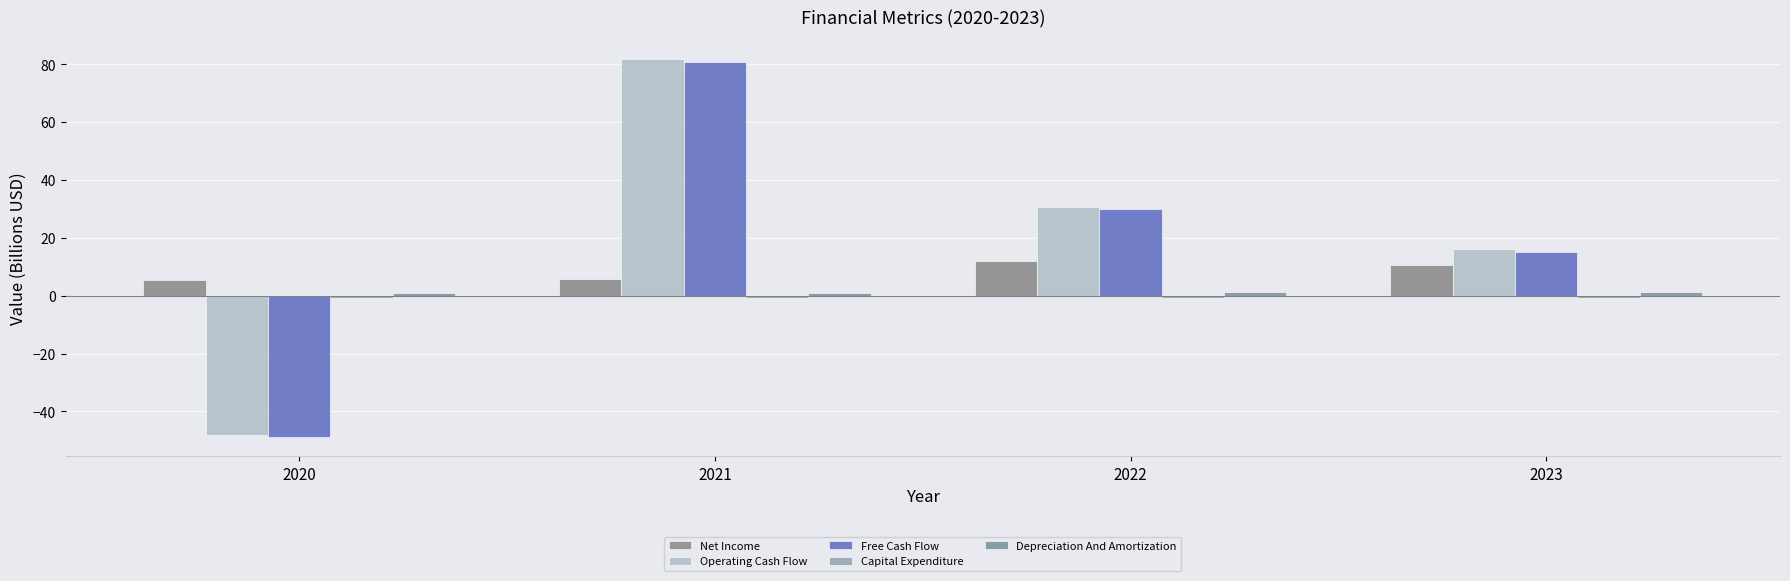

Read the Capital Expenditure value at 2021.

-0.8